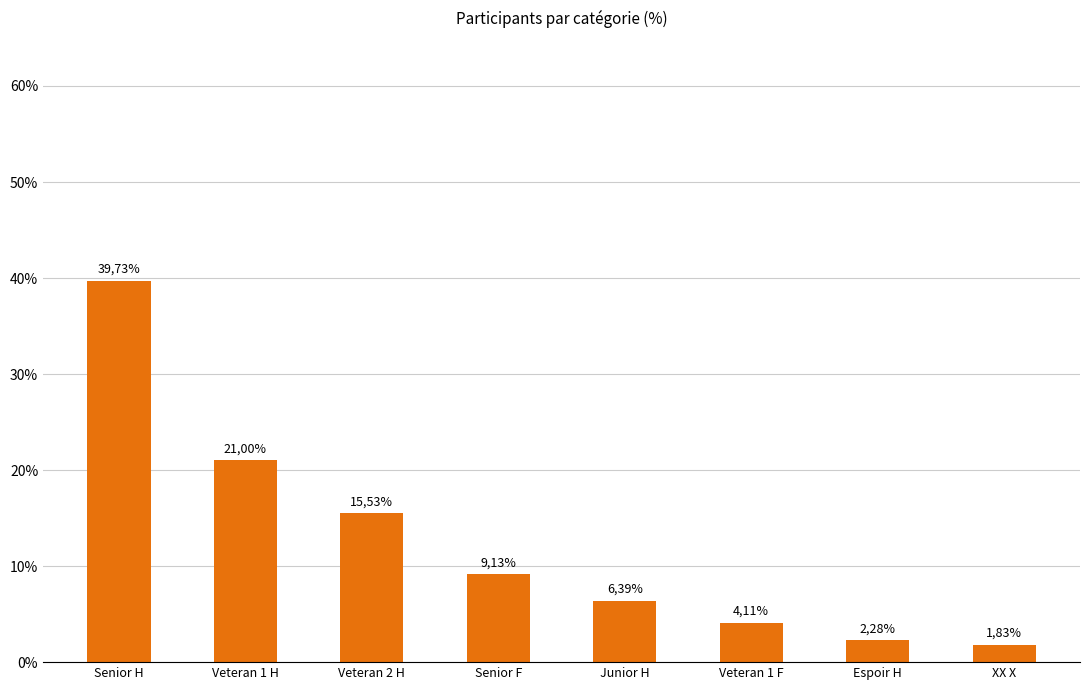

True or false: the data shows 4.1 at Veteran 1 F.

True